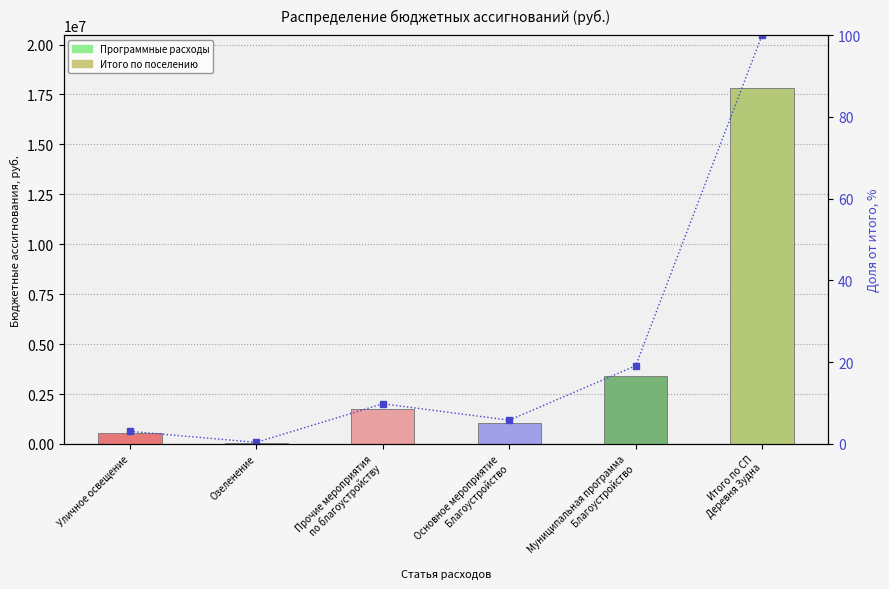

The chart shows a value of 3.1 at Уличное освещение. True or false?

True